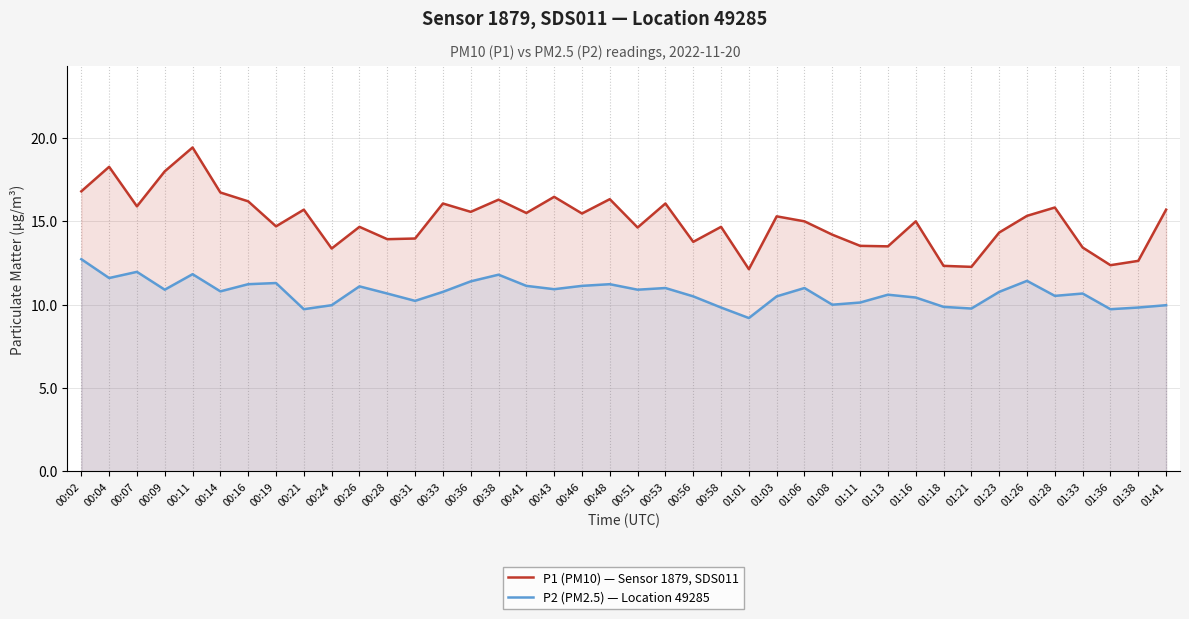

What is the spread (max minus min) of values at 00:28?

3.3